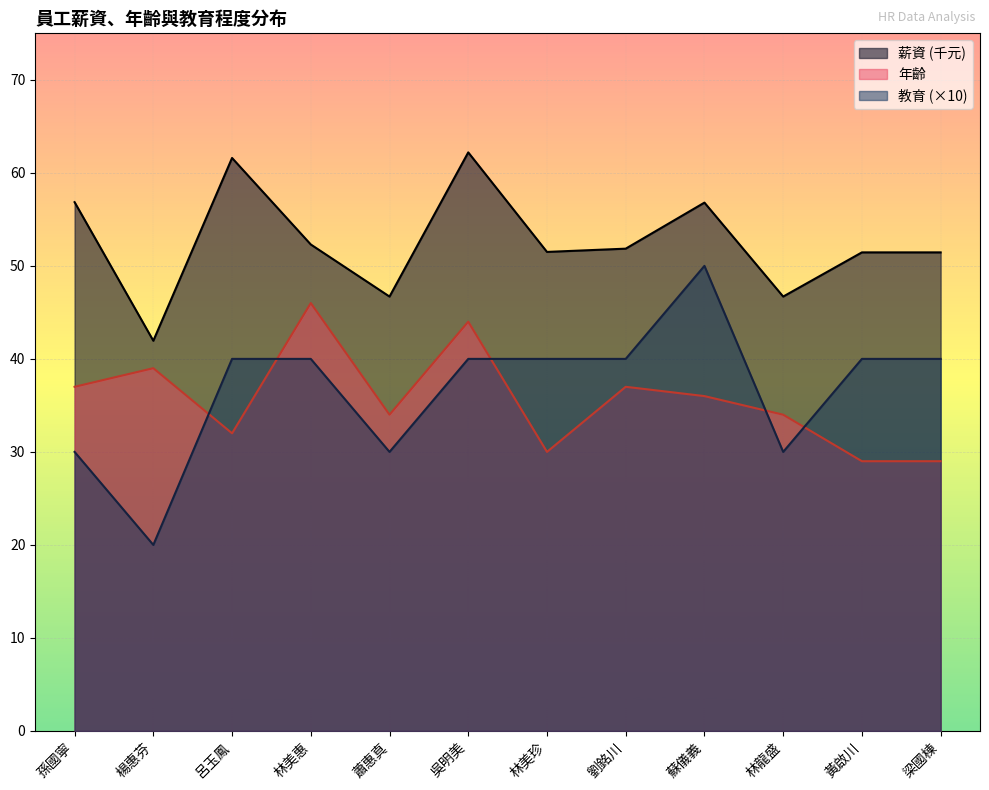

At which category is the sum across all series the highest?

吳明美